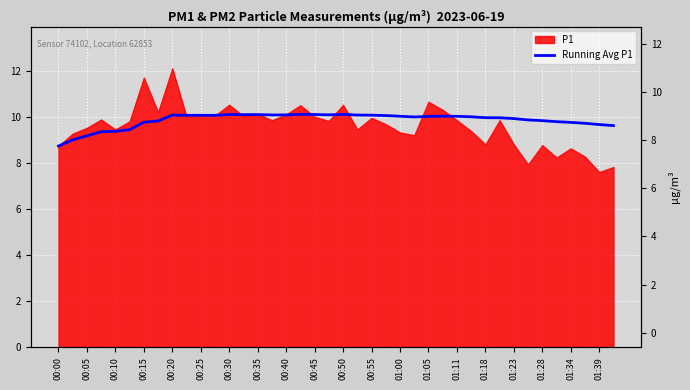

Does the chart display data point markers on the line(s)?

No